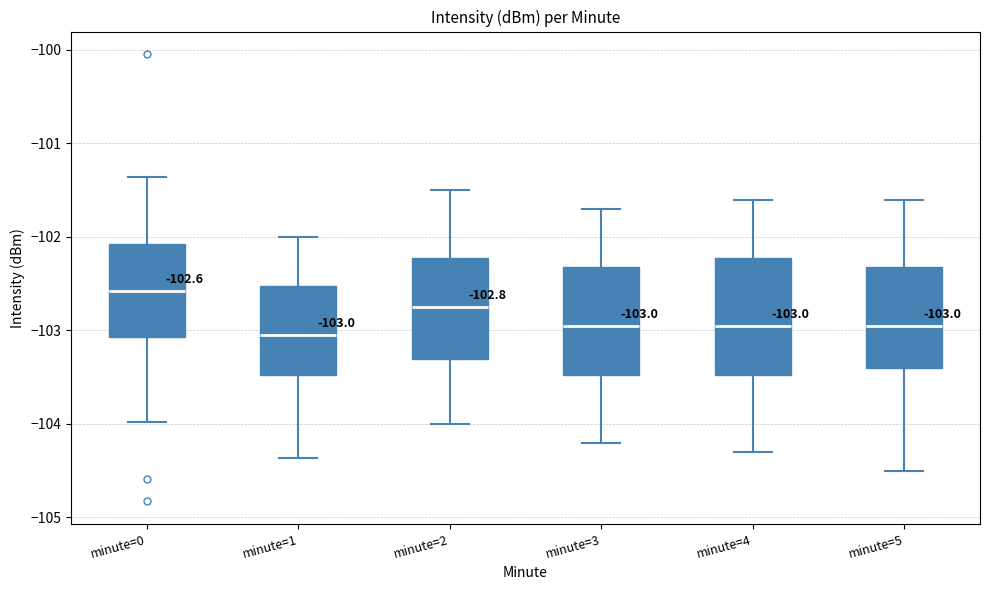

Which box is the tallest, from its lower edge to its upper edge?

minute=4